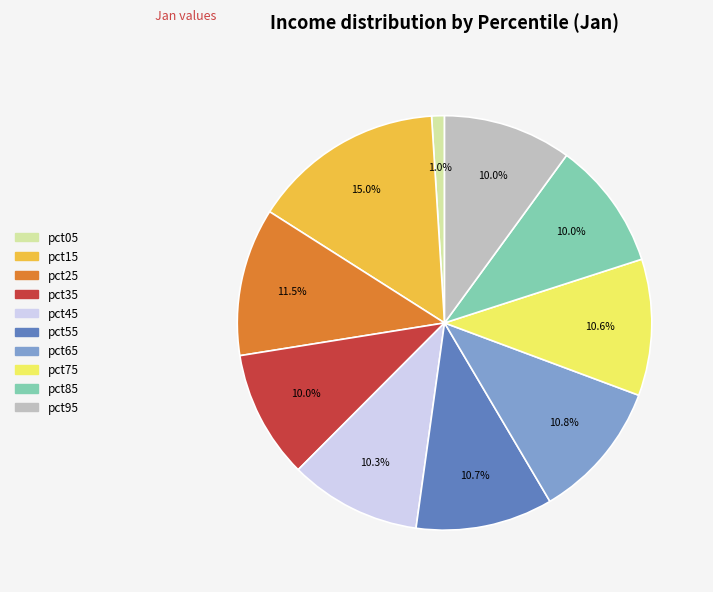

How much of the chart is everything except pct95?

90.0%